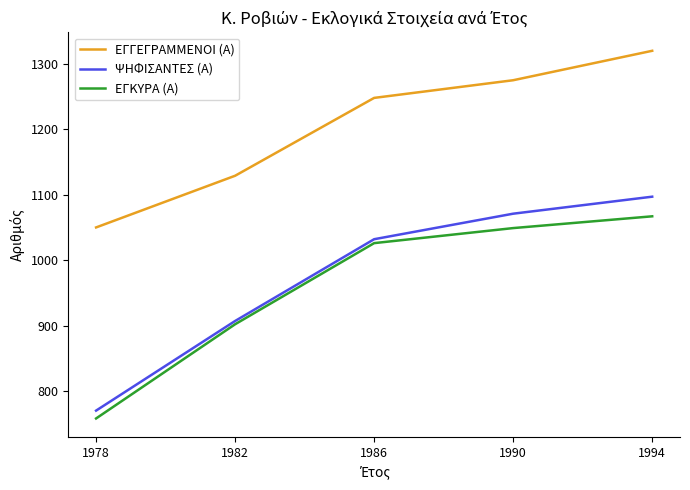

Which series changed the most between 1982 and 1986?

ΨΗΦΙΣΑΝΤΕΣ (Α)